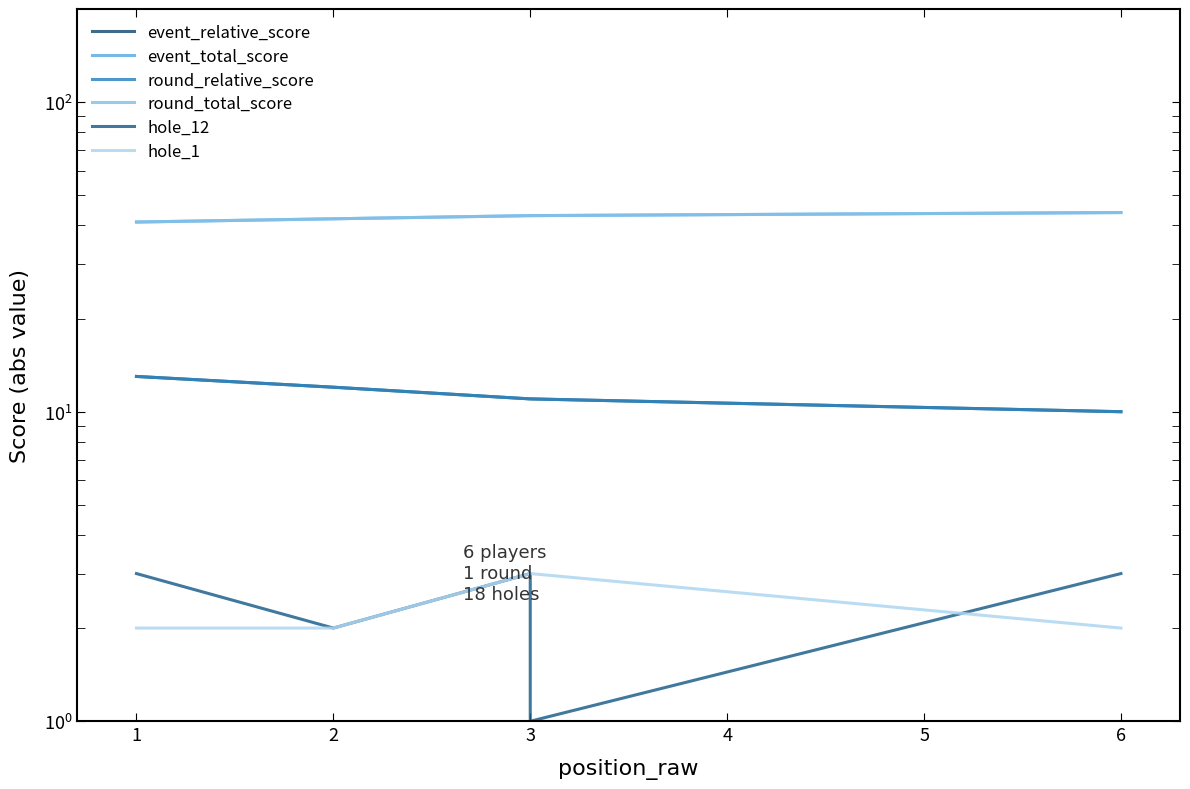

True or false: round_relative_score and event_total_score cross at least once.

False